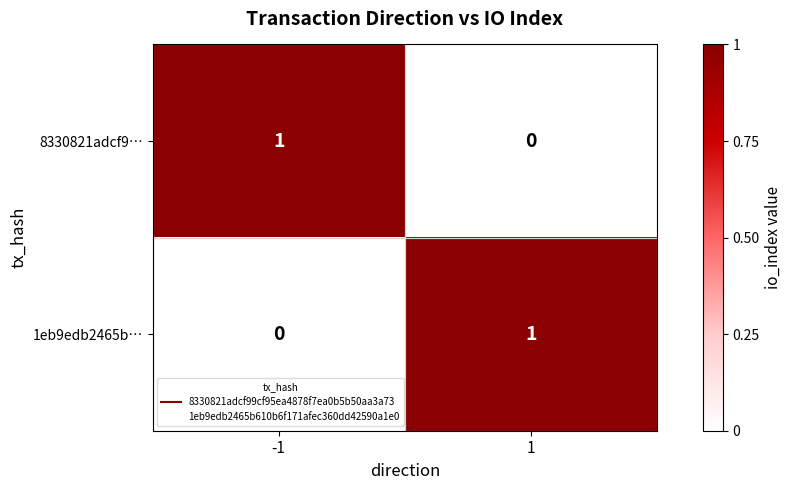

The value of 8330821adcf9… at 1 is 0. True or false?

True